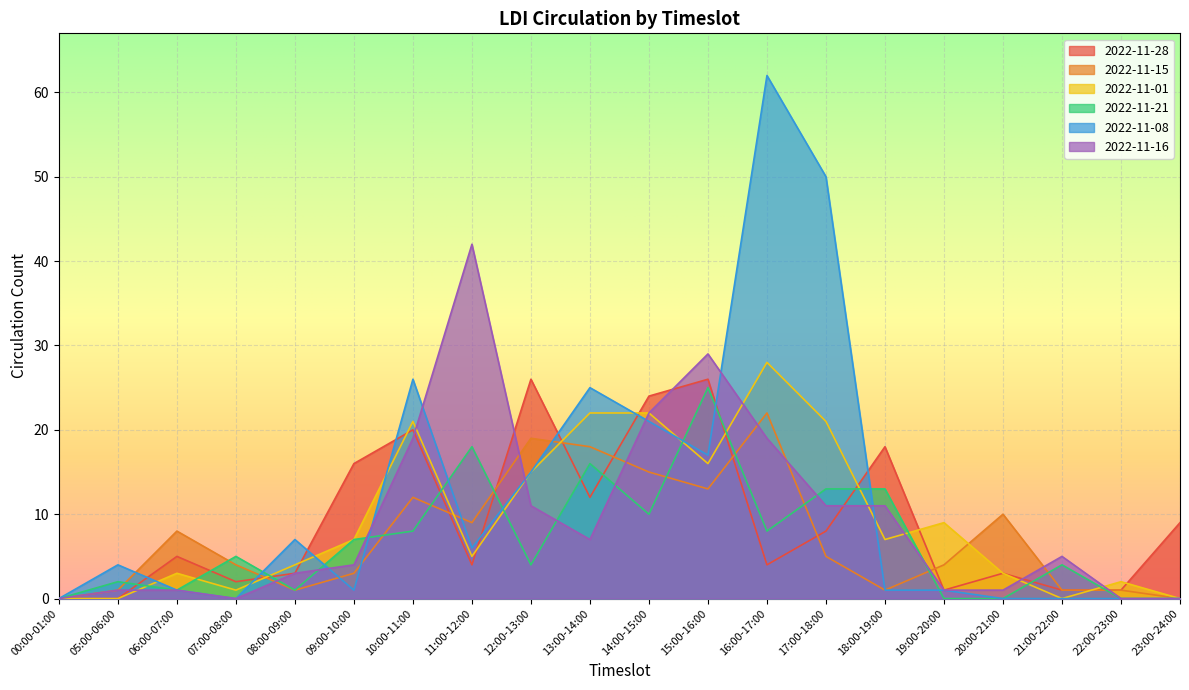

Which has a higher value, 08:00-09:00 or 11:00-12:00?

11:00-12:00